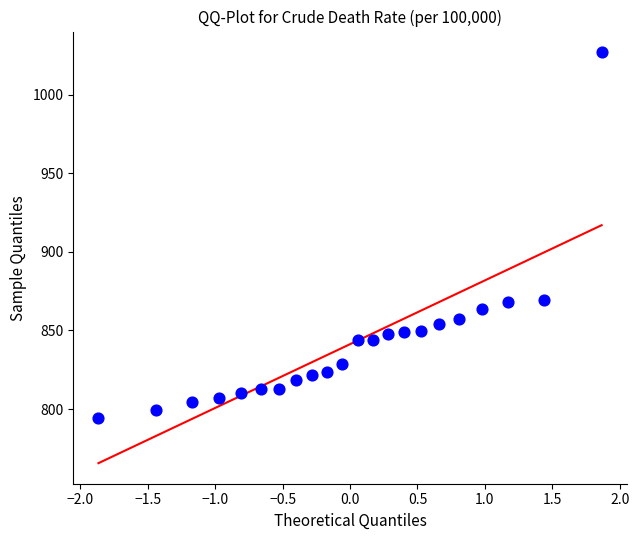

What is the range of Y values (max minus min)?

232.5